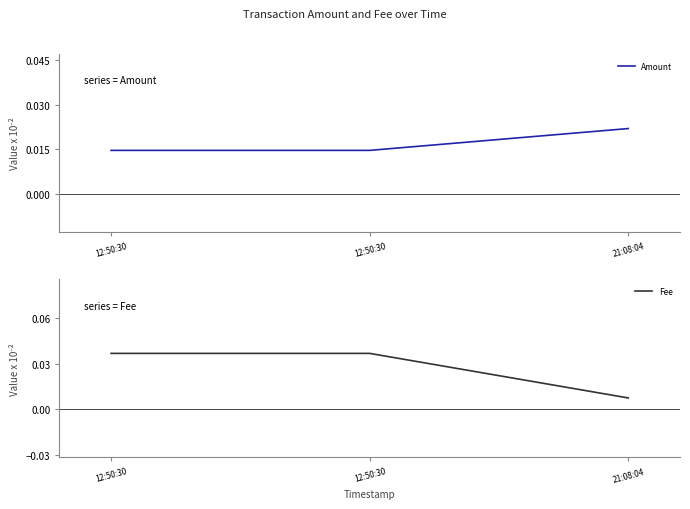

List the labels in order of Amount value, smallest first.

12:50:30, 12:50:30, 21:08:04